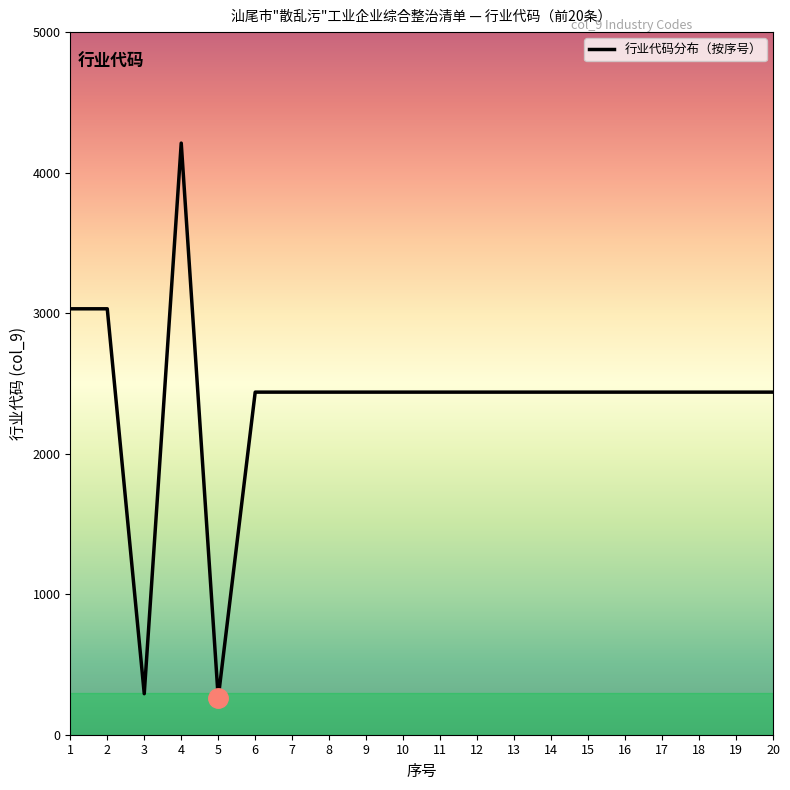

What is the smallest value displayed?

262